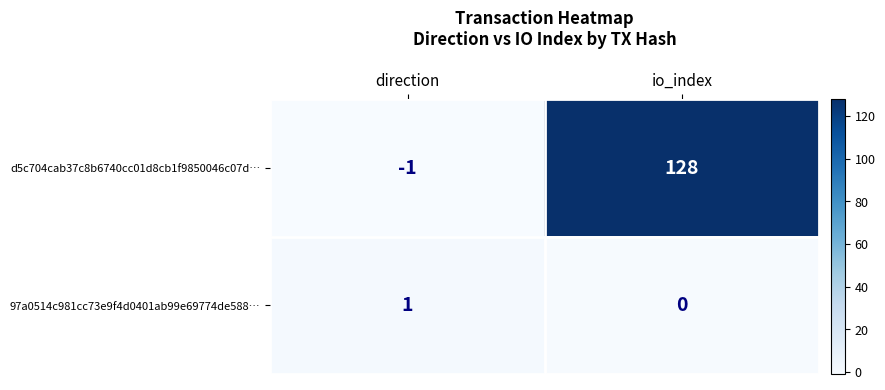

The value of d5c704cab37c8b6740cc01d8cb1f9850046c07d… at io_index is 128. True or false?

True